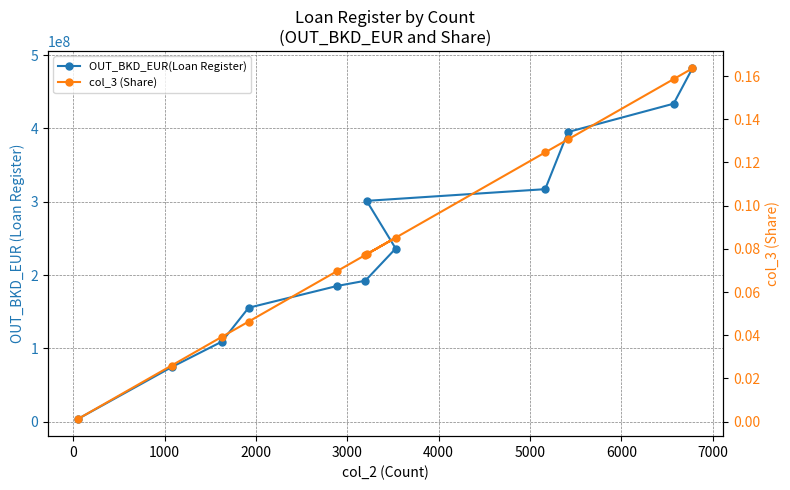

The col_3 (Share) series shows 0.1 at 6000. True or false?

False